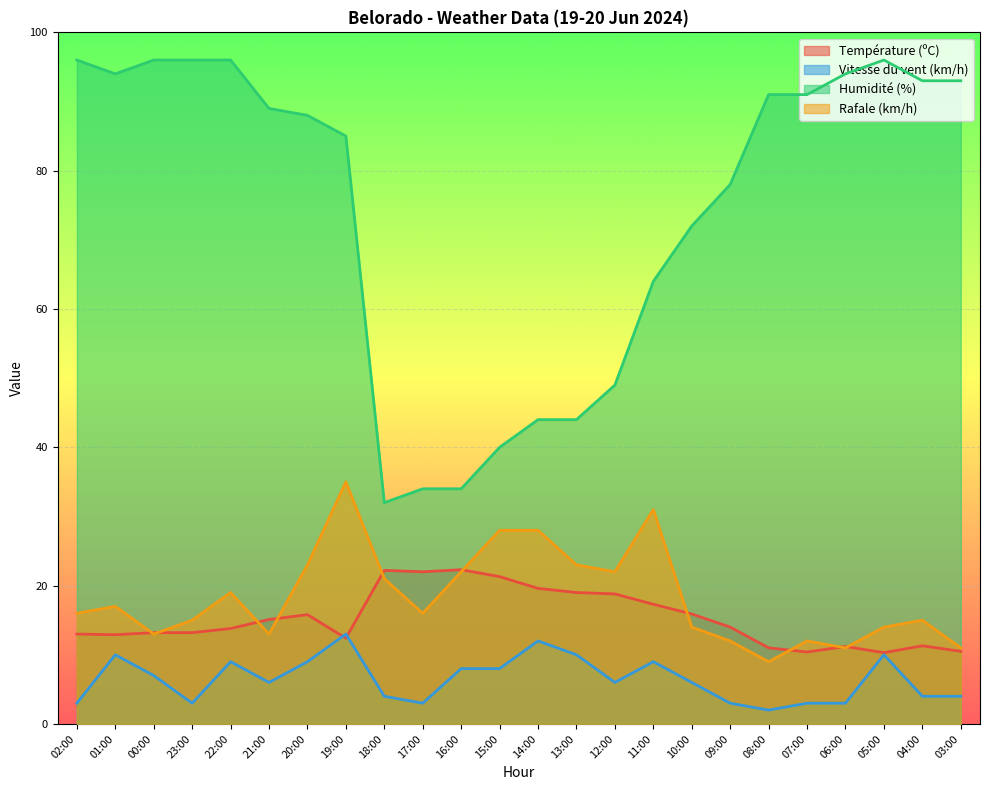

What is the average value of the Humidité (%) series?

74.5